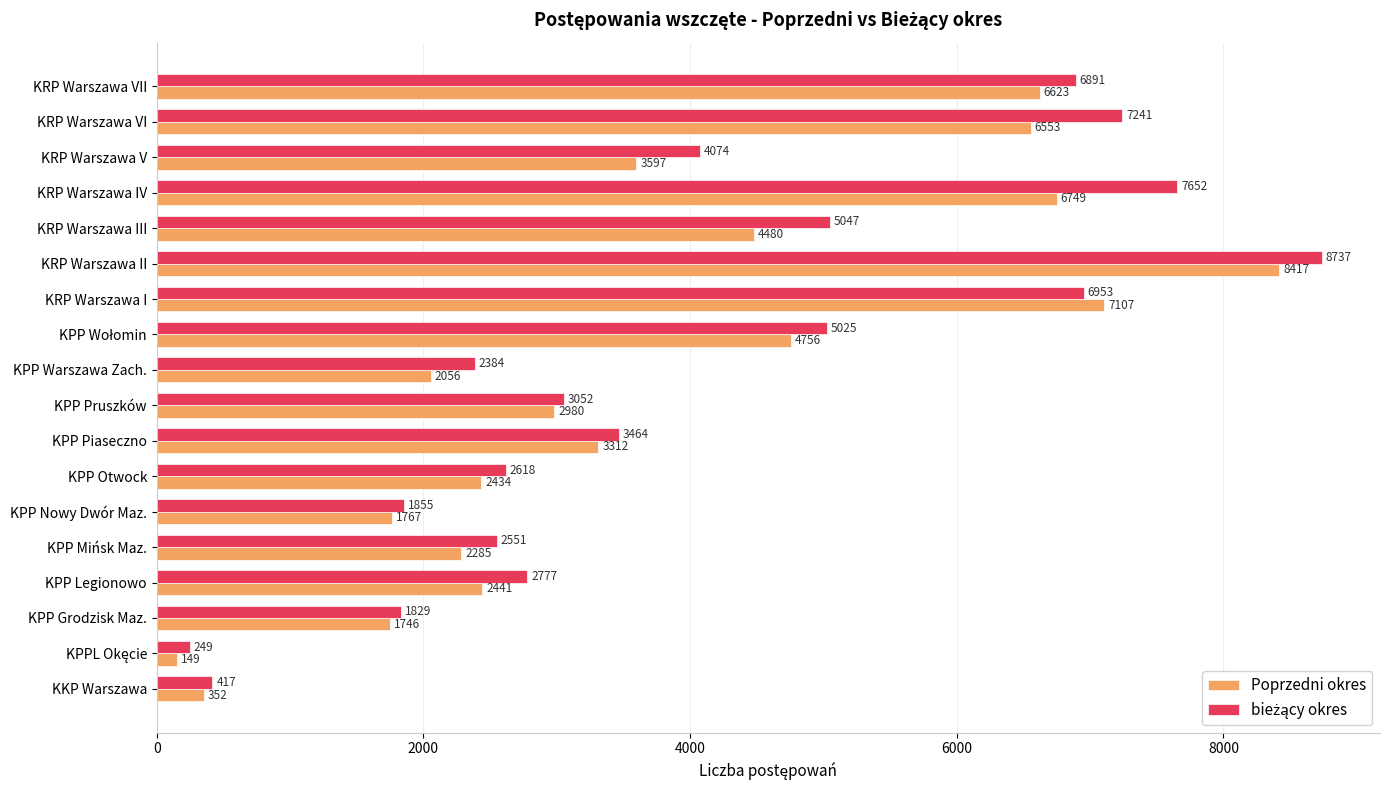

What is the maximum value for Poprzedni okres?

8417